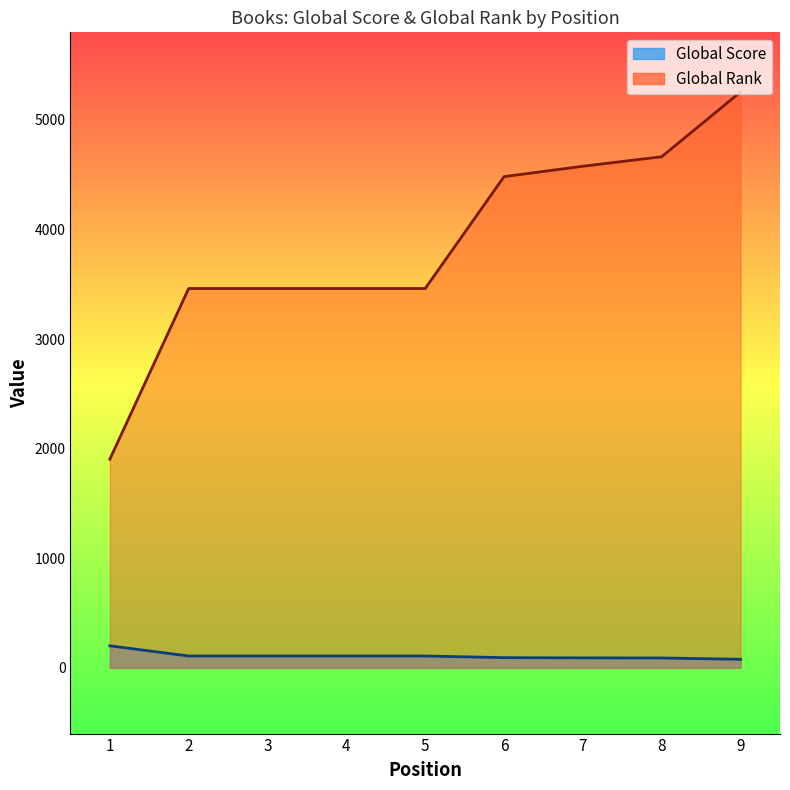

The value of Global Rank at 4 is 3462. True or false?

True